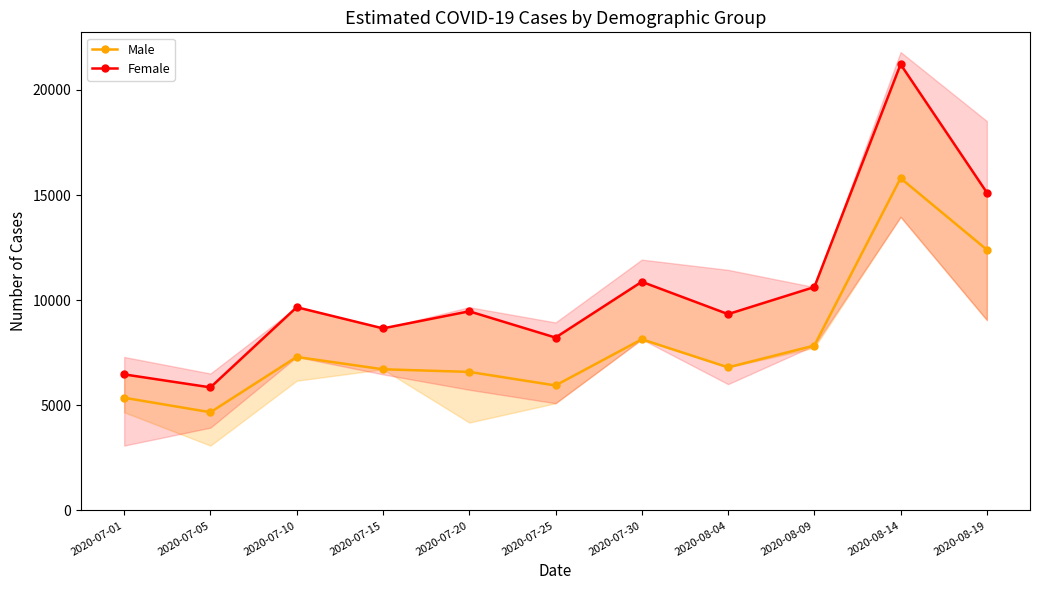

True or false: Male has more than 0 interior local peaks.

True